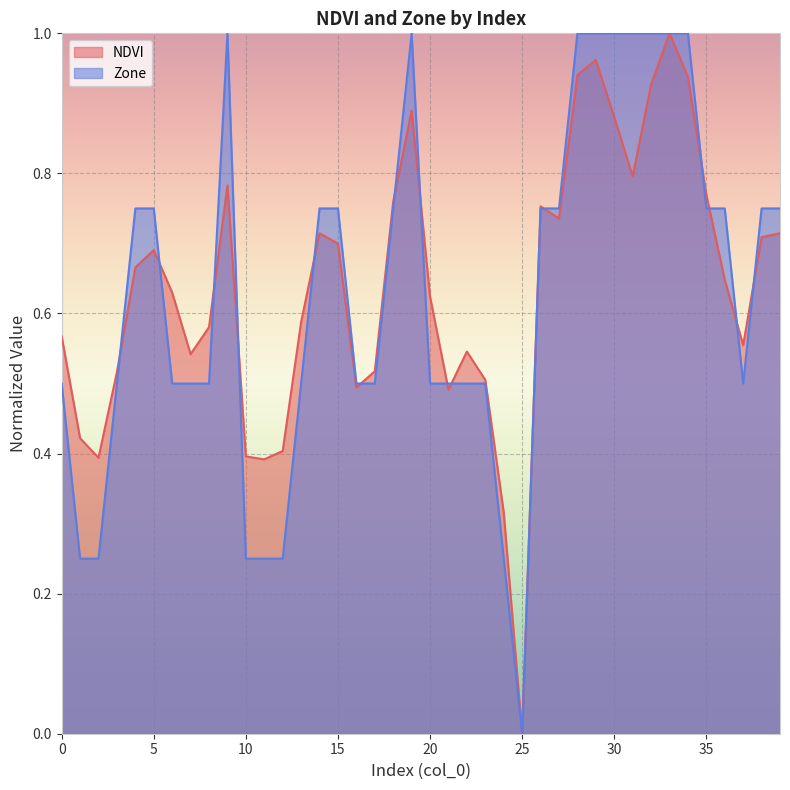

The NDVI series shows 1.2 at 32. True or false?

False